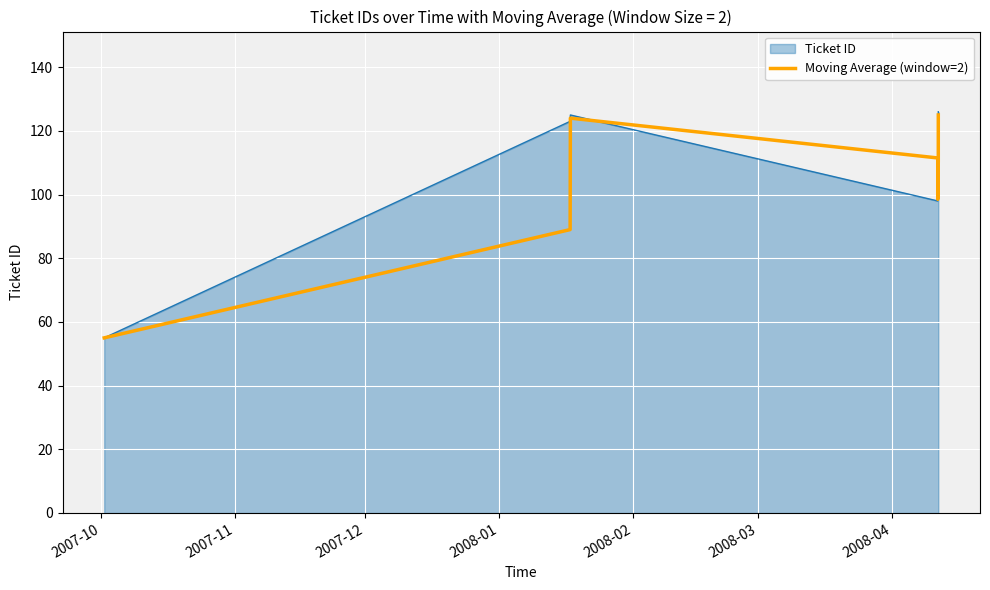

Which series has the largest range (max minus min)?

Ticket ID